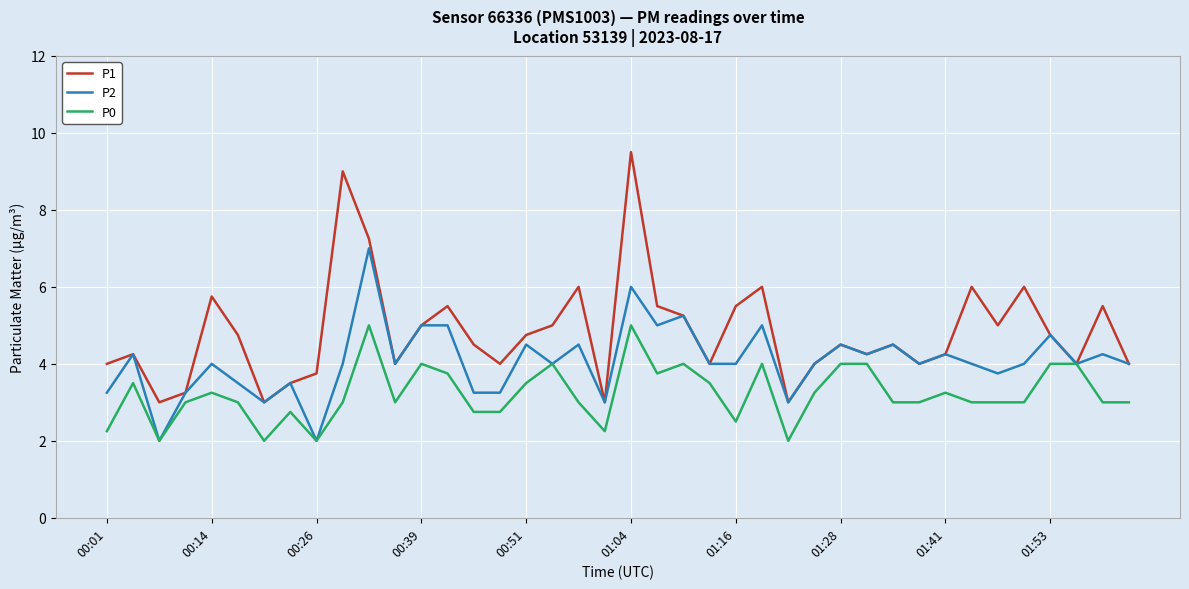

Which series has the largest total across all categories?

P1